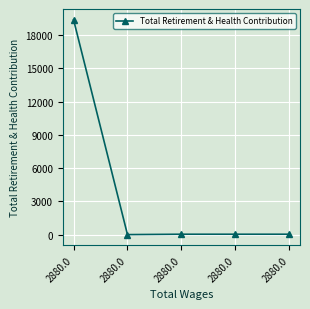

Which label corresponds to the largest value in the chart?

2880.0